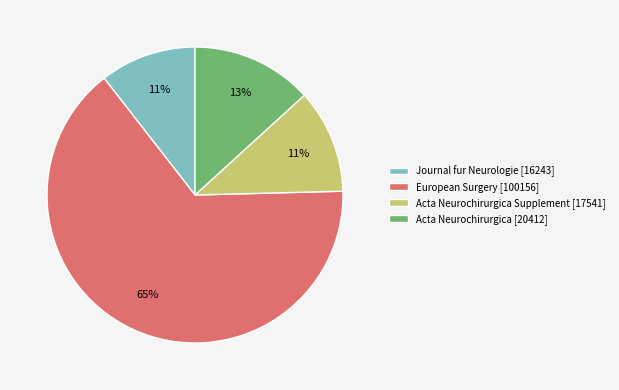

Which category has the biggest portion of the pie?

European Surgery [100156]